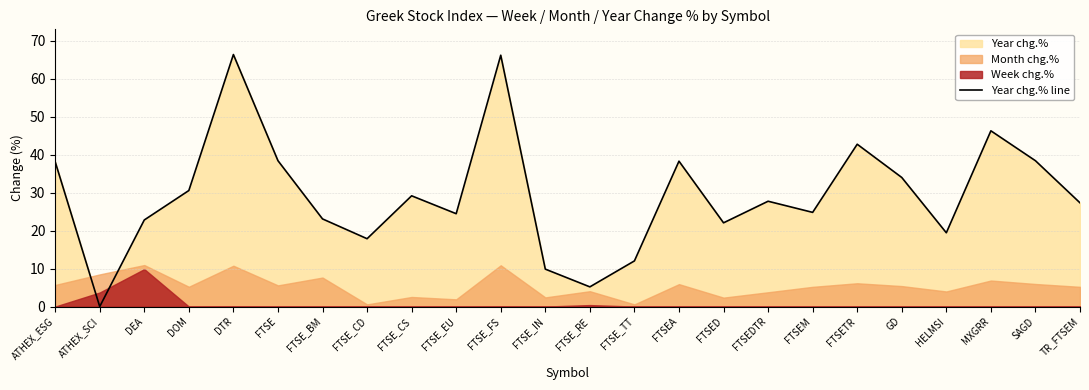

Where does the data first go above 27?

ATHEX_ESG